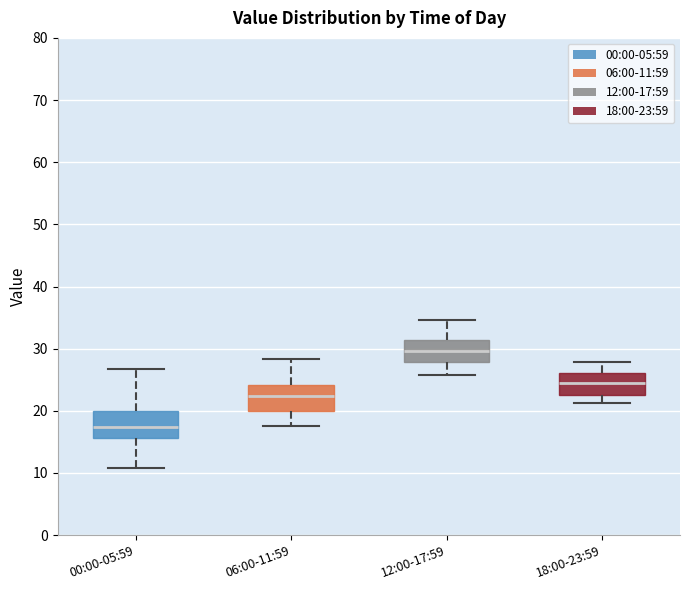

Reading left to right, transcribe this box plot: for each box, give where its median line is, the range the box spans, and where its two whiskers end, as read against the y-axis. The values are not printed on the chart, so give them approximately, as read against the axis.

00:00-05:59: median 17, box 16 to 20, whiskers 11 to 27
06:00-11:59: median 22, box 20 to 24, whiskers 18 to 28
12:00-17:59: median 30, box 28 to 31, whiskers 26 to 35
18:00-23:59: median 25, box 23 to 26, whiskers 21 to 28